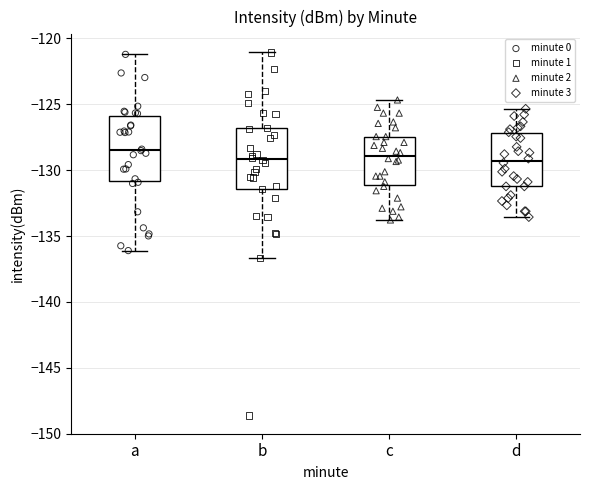

Reading left to right, read every box against the y-axis: the position of its median line, the range the box covers, and the ends of its whiskers. The values are not printed on the chart, so give them approximately, as read against the axis.

a: median -128.5, box -131.0 to -126.0, whiskers -136.0 to -121.0
b: median -129.0, box -131.5 to -127.0, whiskers -136.5 to -121.0
c: median -129.0, box -131.0 to -127.5, whiskers -134.0 to -124.5
d: median -129.5, box -131.0 to -127.0, whiskers -133.5 to -125.5